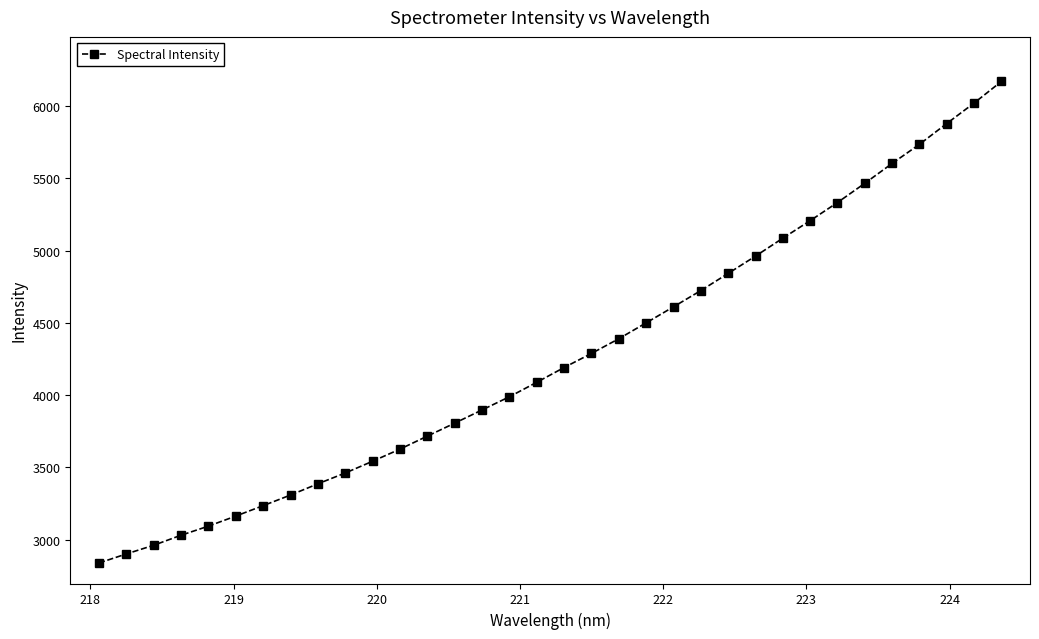

What is the smallest value displayed?

2838.8